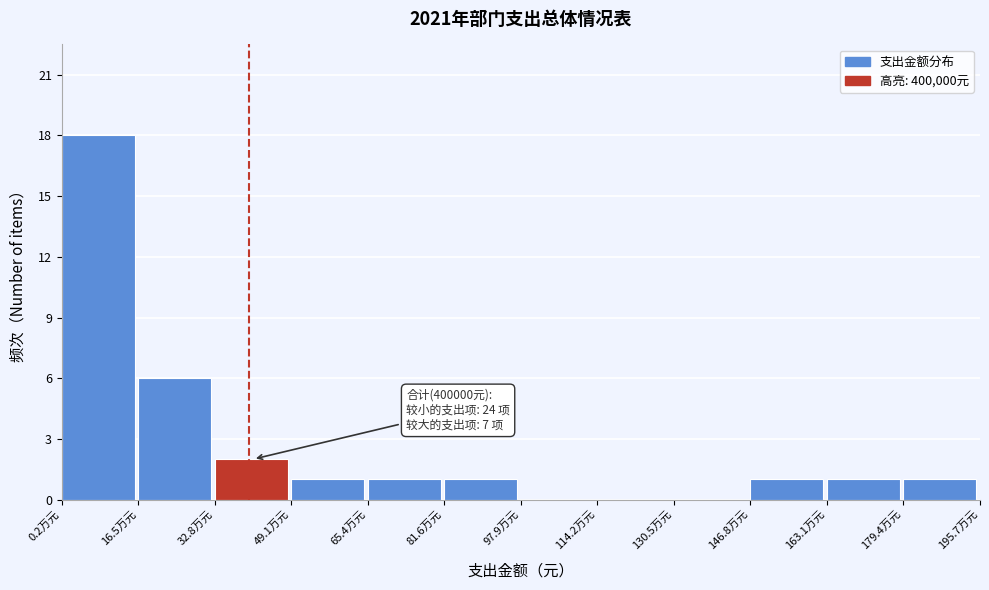

Reading left to right, list all the values displayed in this chart.

0.2万元=18	16.5万元=6	32.8万元=2	49.1万元=1	65.4万元=1	81.6万元=1	97.9万元=0	114.2万元=0	130.5万元=0	146.8万元=1	163.1万元=1	179.4万元=1